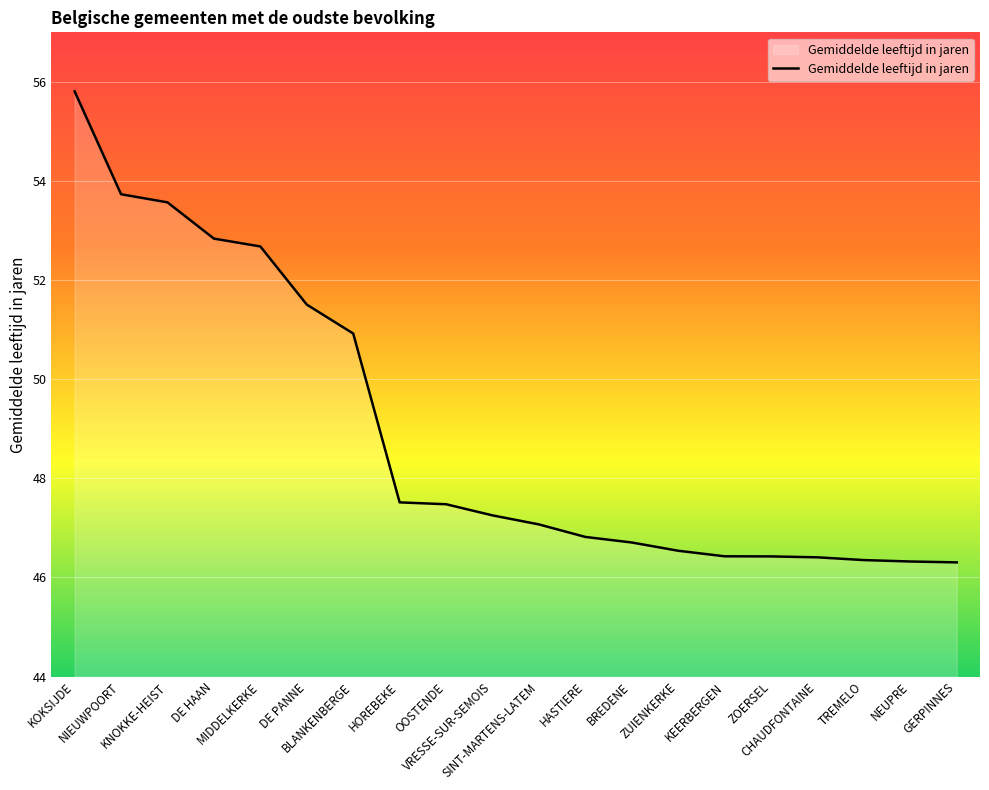

Is it true that the value at HASTIERE is 46.8?

True